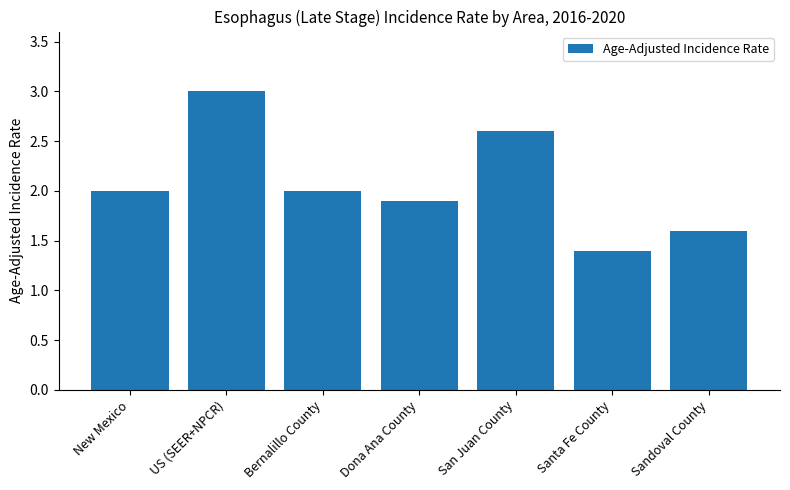

Reading left to right, list all the values displayed in this chart.

2.0	3.0	2.0	1.9	2.6	1.4	1.6